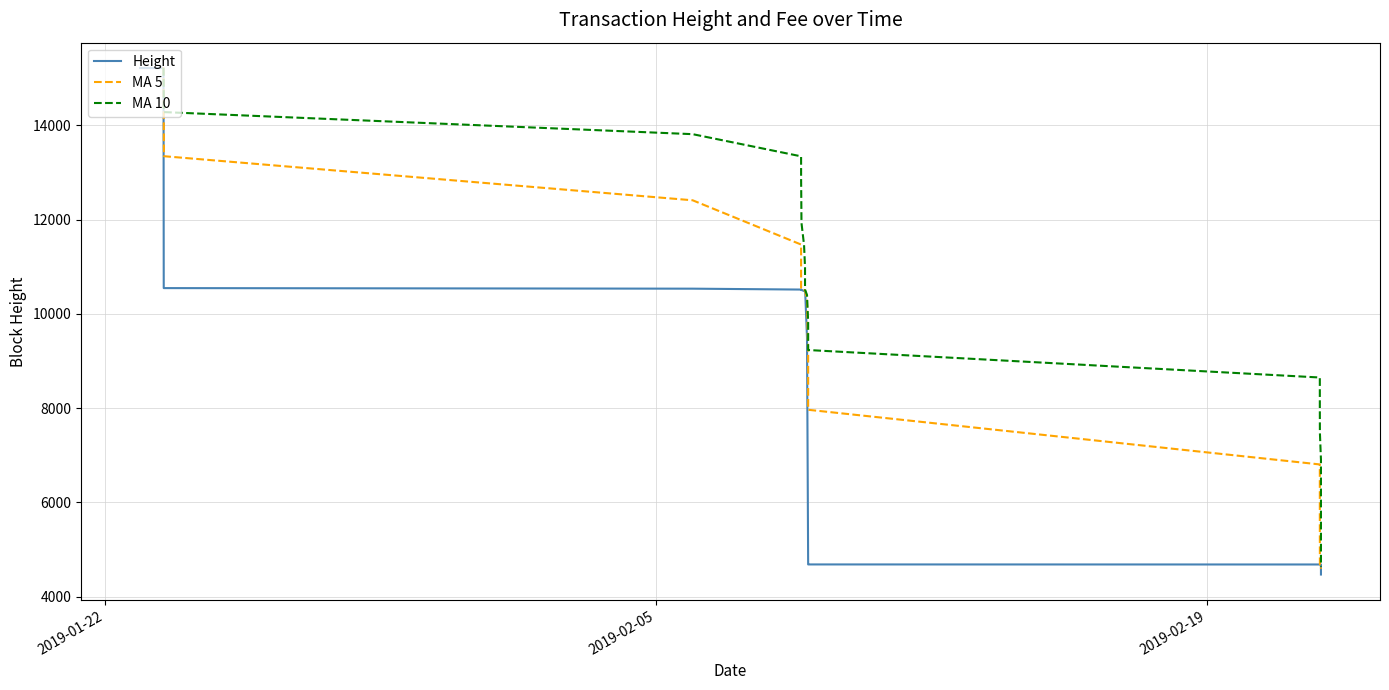

What is the value of the 9th point from the left?

15209